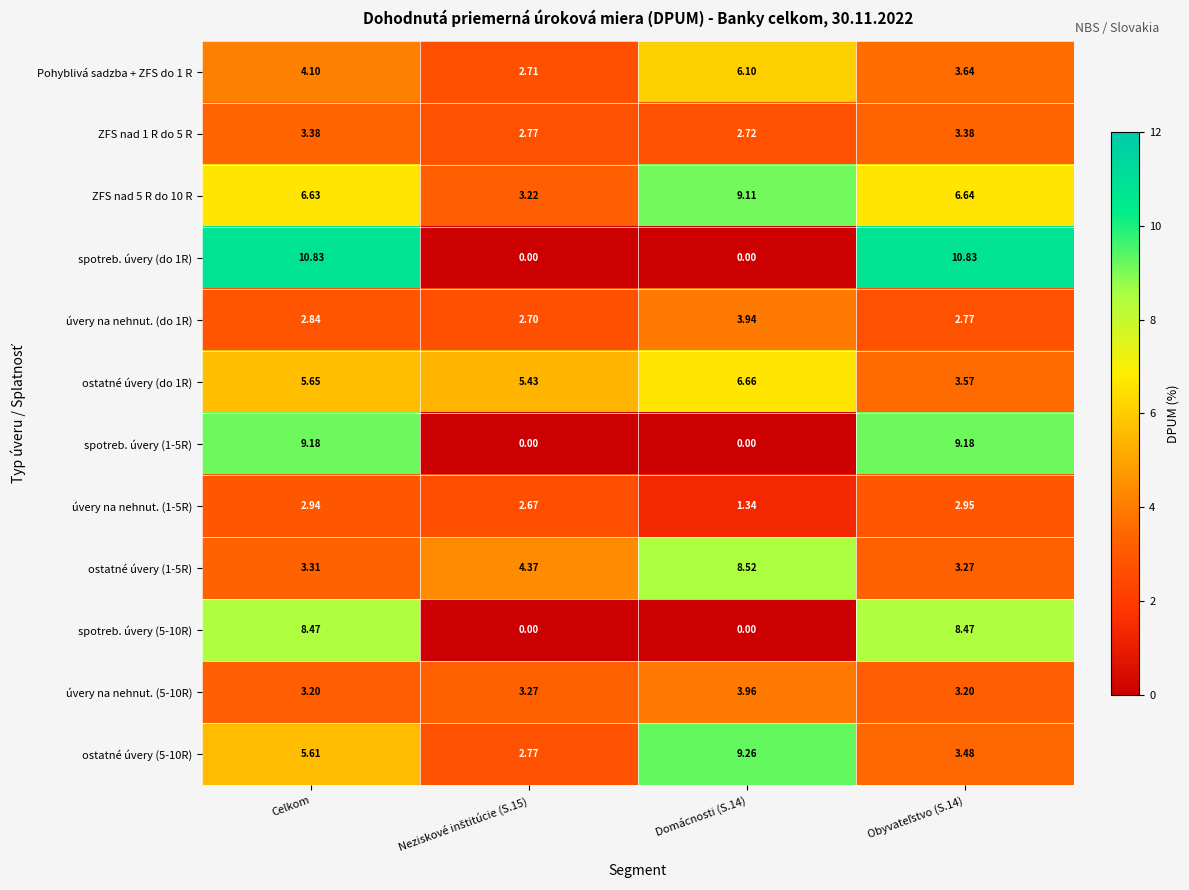

Where does the ostatné úvery (5-10R) series first go above 5?

Celkom